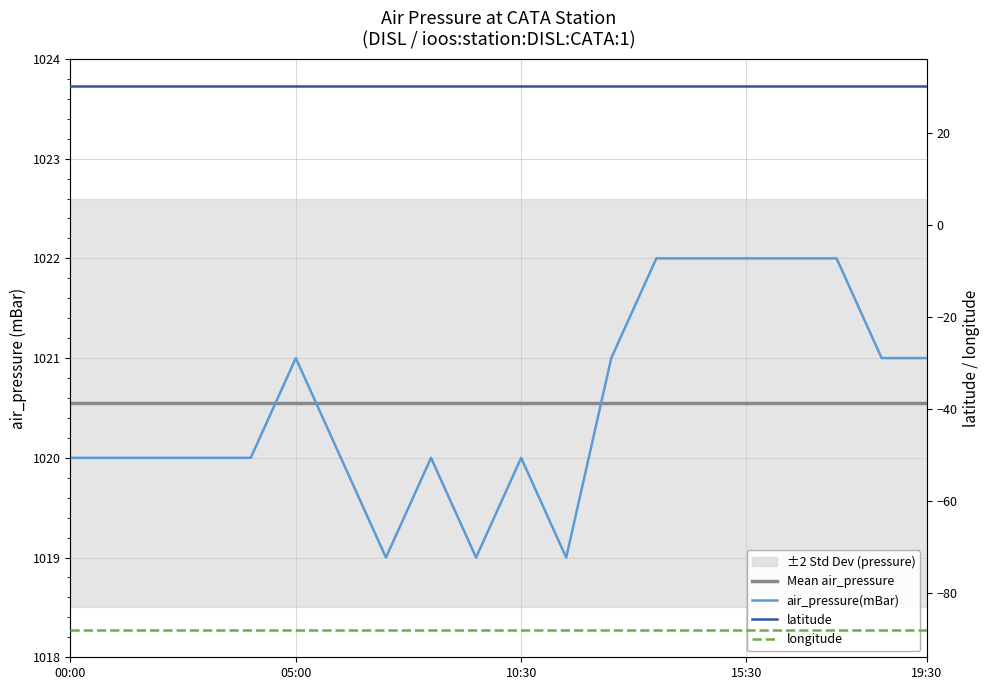

What is the label of the 12th point from the right?

8